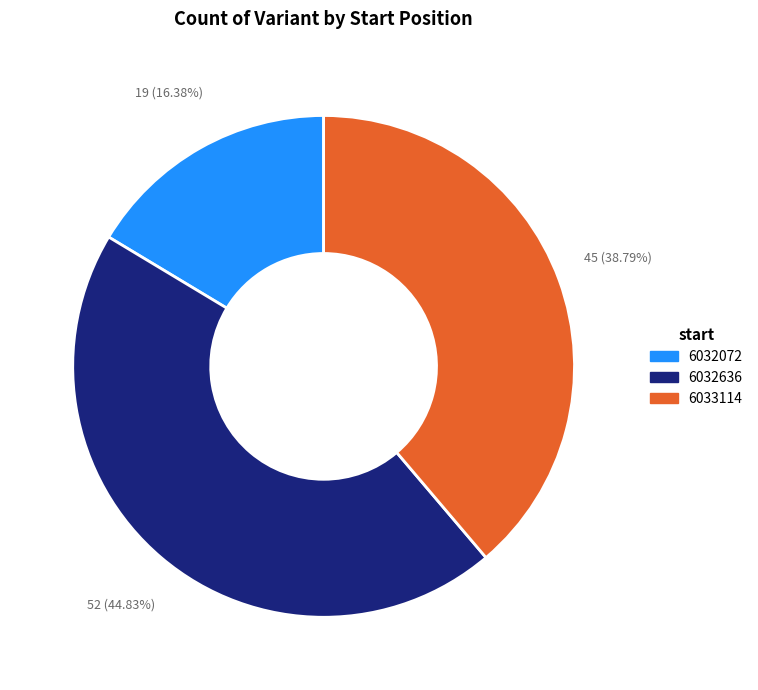

Is it true that 6033114 is 30% of the pie?

False